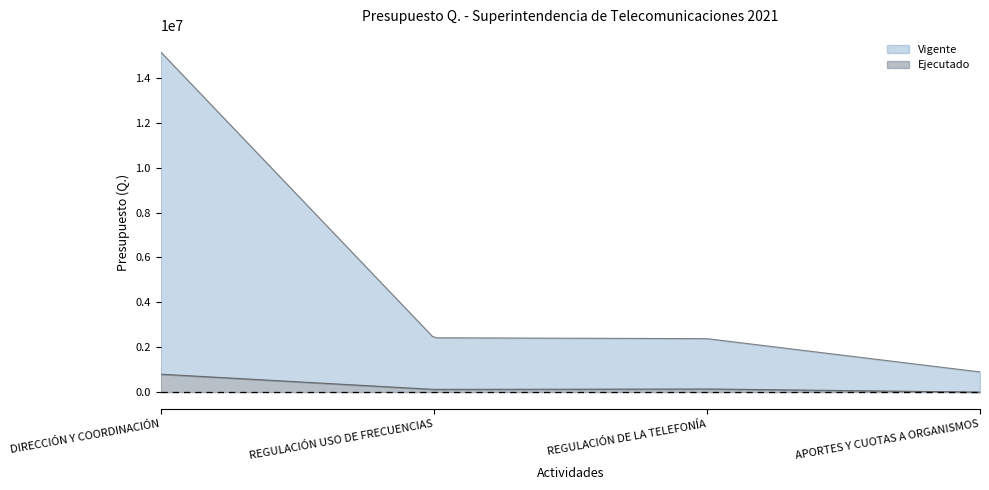

Is it true that Ejecutado equals 140410.0 at REGULACIÓN DE LA TELEFONÍA?

True